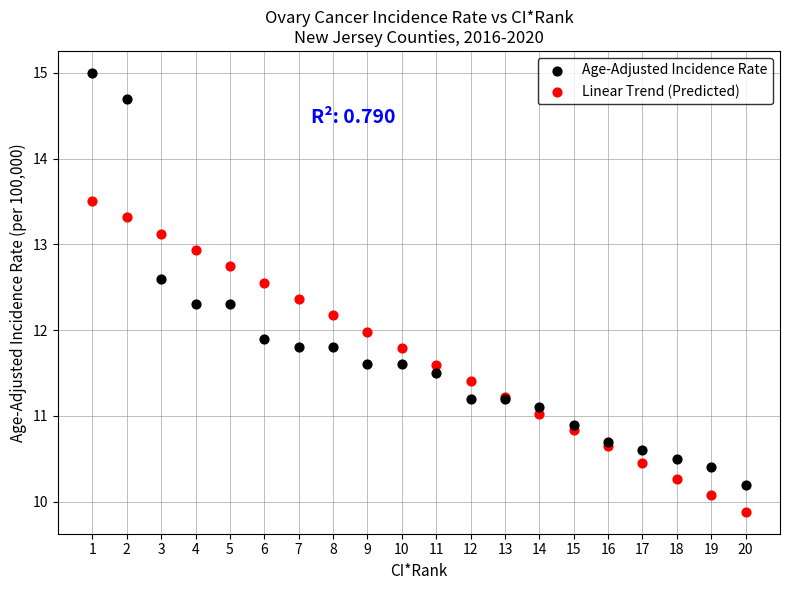

Which series contains the highest Y value?

Age-Adjusted Incidence Rate